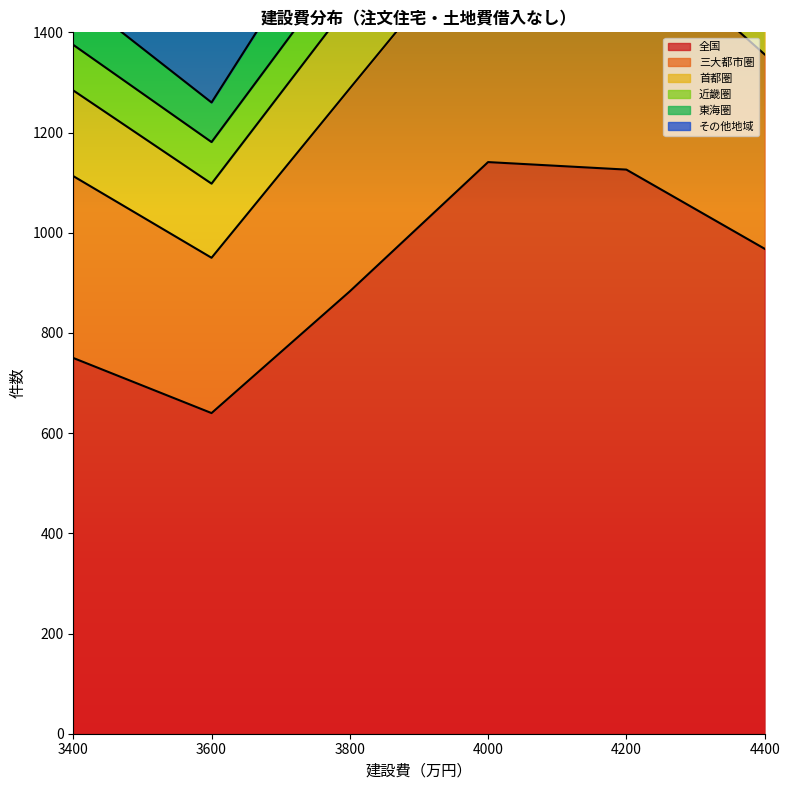

At which category does その他地域 reach its first local peak?

4000